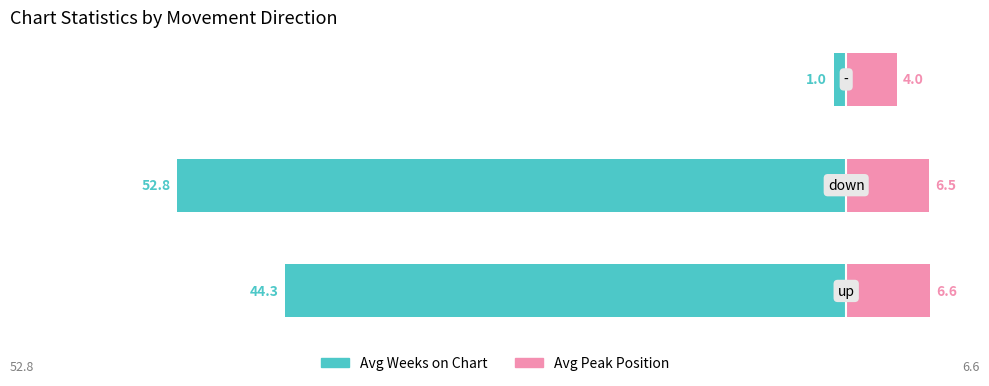

Reading left to right, list all the values displayed in this chart.

Avg Weeks on Chart: 0=-44.3	1=-52.8	2=-1.0
Avg Peak Position: 0=6.6	1=6.5	2=4.0